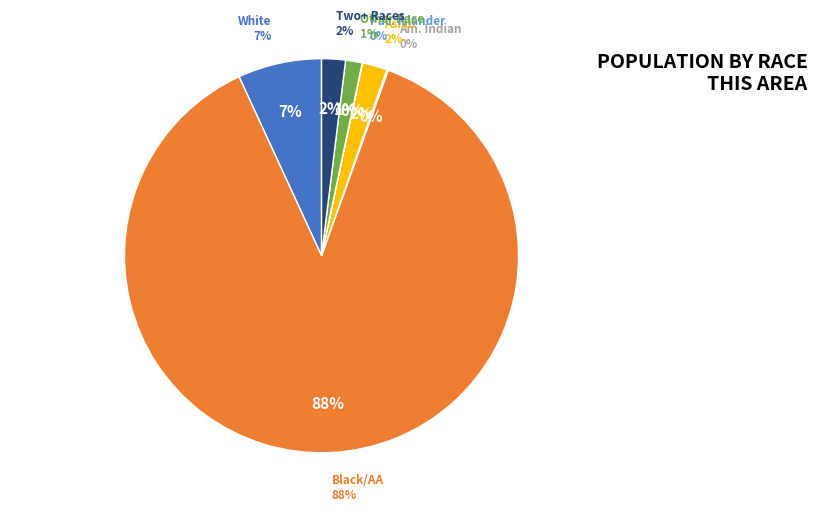

Is Black or African American alone the majority of the pie?

Yes